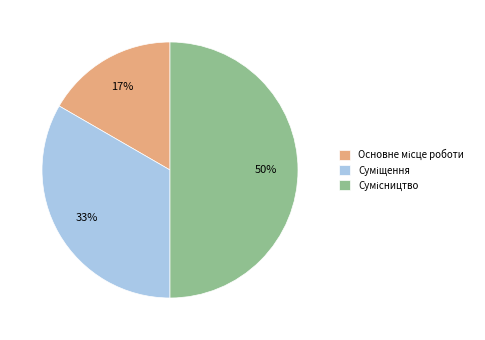

To the nearest percent, what is the average slice percentage?

33%